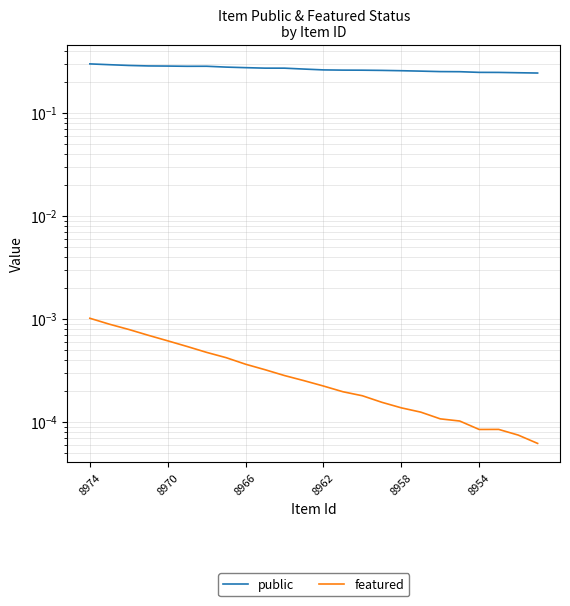

Reading left to right, transcribe all the data shown in this chart.

public: 0.3	0.3	0.3	0.3	0.3	0.3	0.3	0.3	0.3	0.3	0.3	0.3	0.3	0.3	0.3	0.3	0.3	0.3	0.3	0.3	0.2	0.2	0.2	0.2
featured: 0.0	0.0	0.0	0.0	0.0	0.0	0.0	0.0	0.0	0.0	0.0	0.0	0.0	0.0	0.0	0.0	0.0	0.0	0.0	0.0	0.0	0.0	0.0	0.0